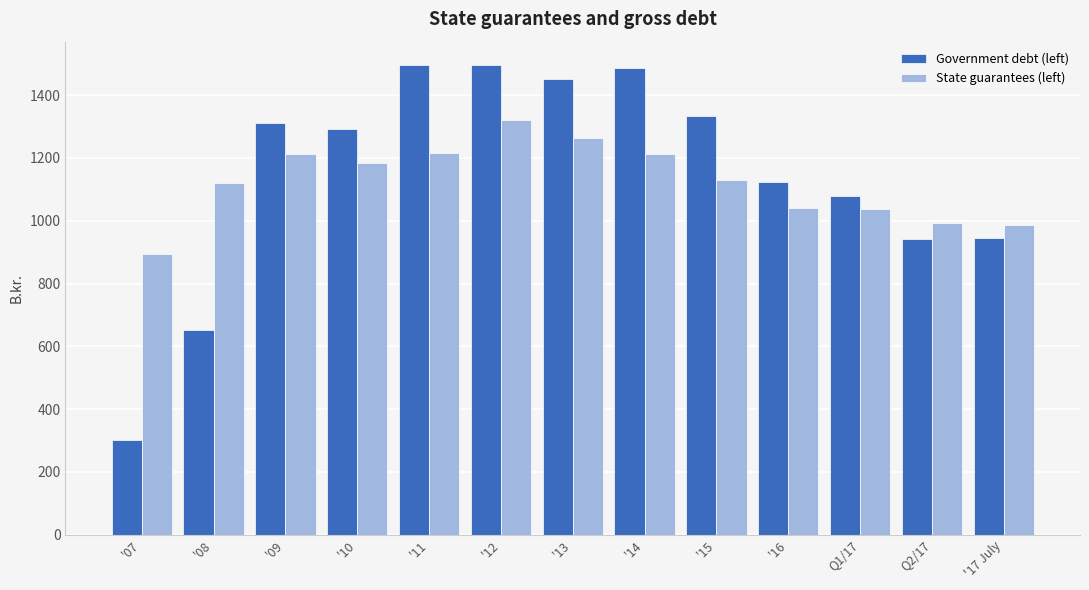

The value of State guarantees (left) at '15 is 1128.8. True or false?

True